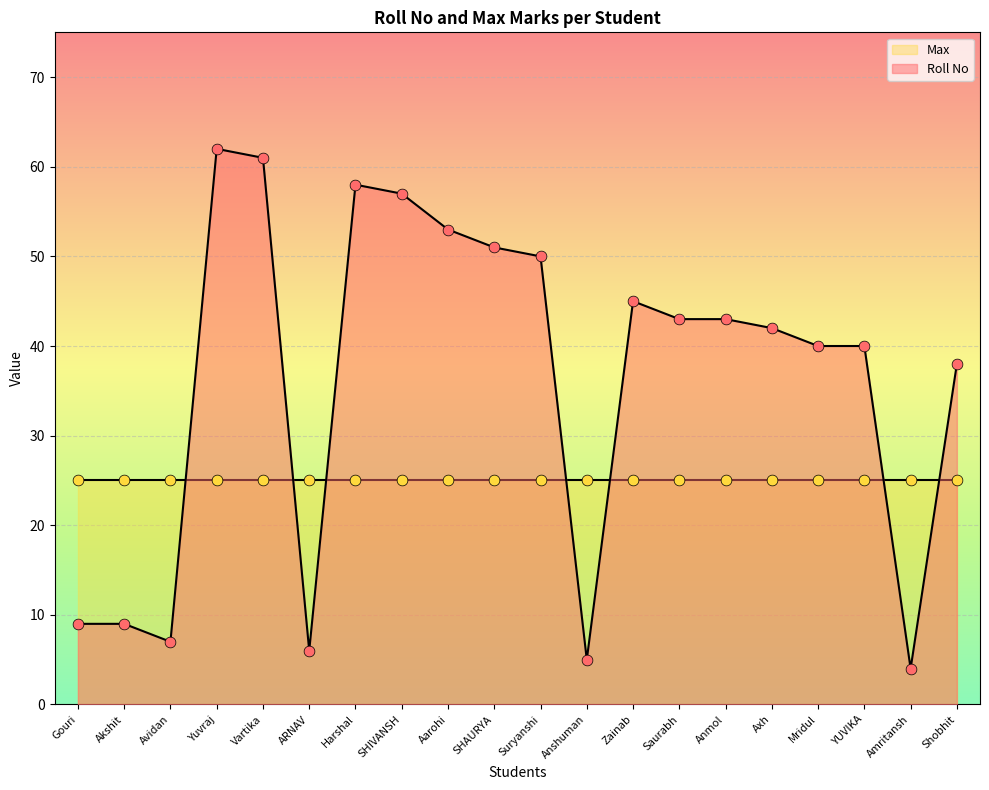

What is the change in value from Akshit to Vartika?

+52